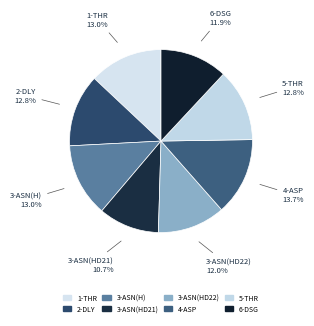

What percentage is the 2-DLY slice, to the nearest percent?

13%